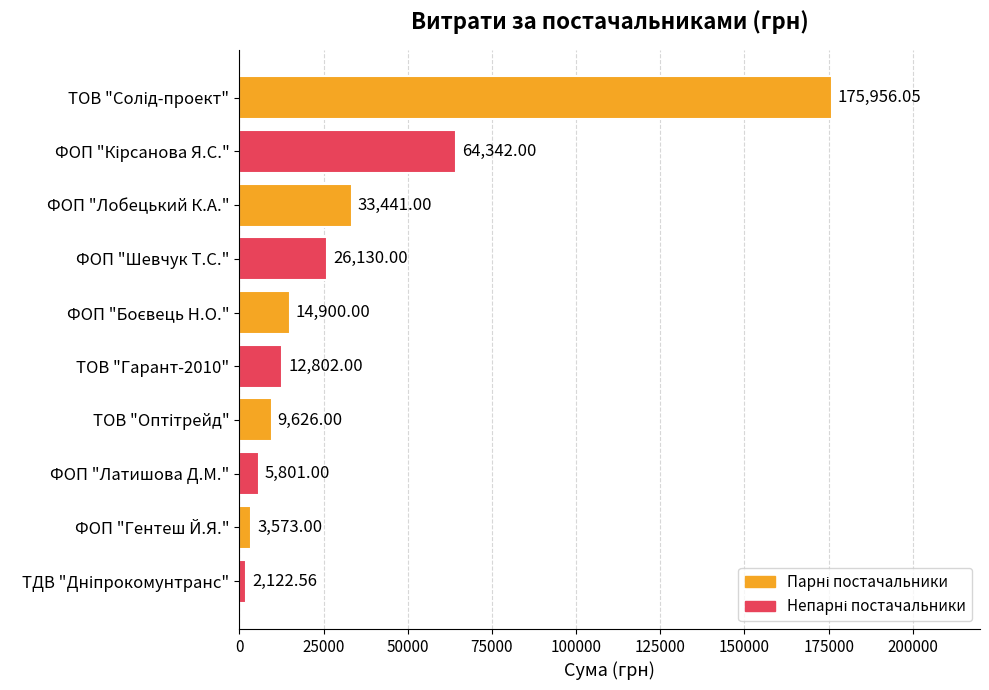

How many distinct data groups are displayed?

1